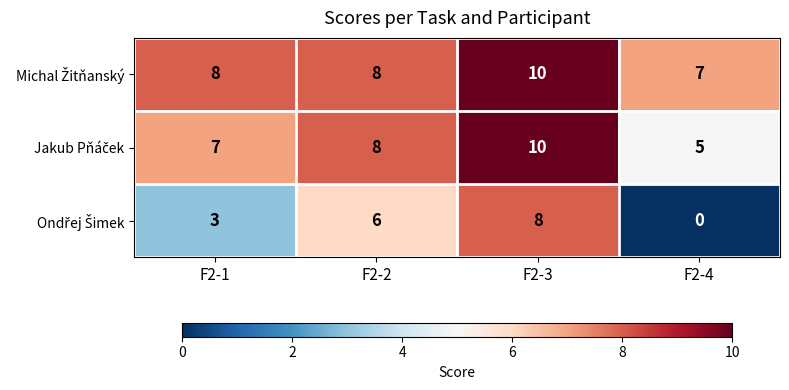

What is the difference between the highest and lowest values at F2-1?

5